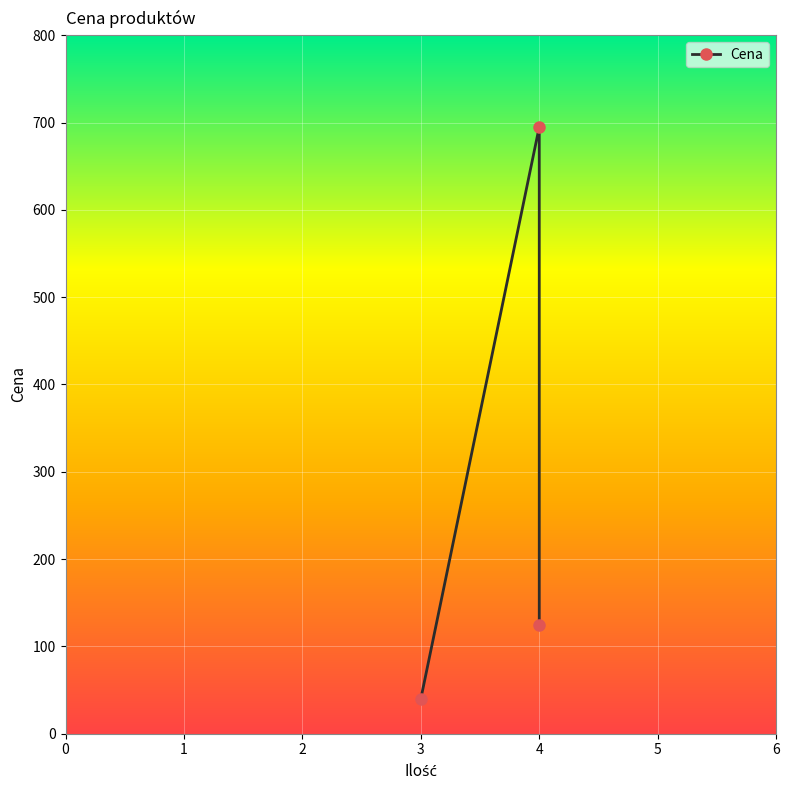

How many values are below 125?

1